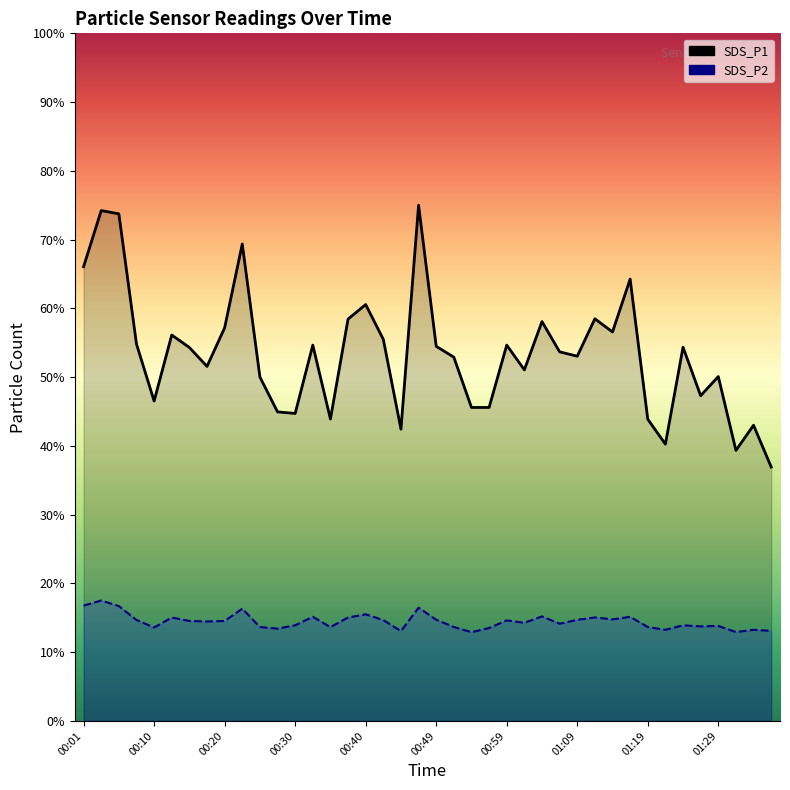

True or false: SDS_P2 has a value of 6.0 at 00:54.

False